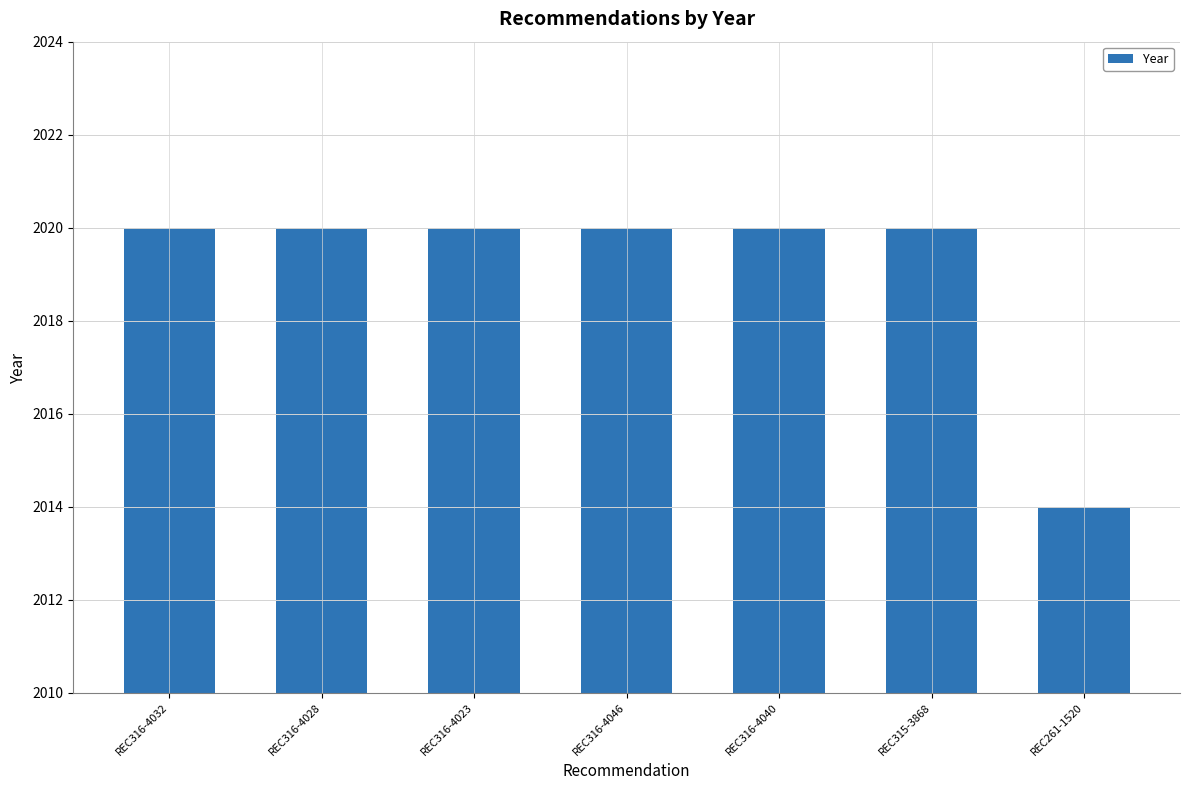

What is the change in value from REC316-4023 to REC261-1520?

-6